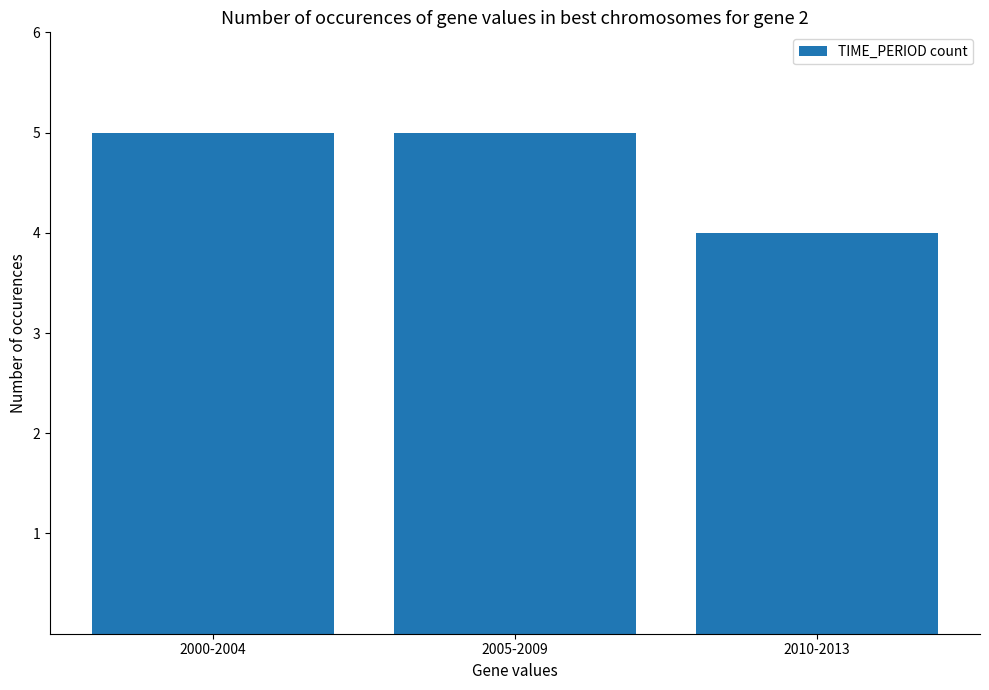

What is the average value?

5